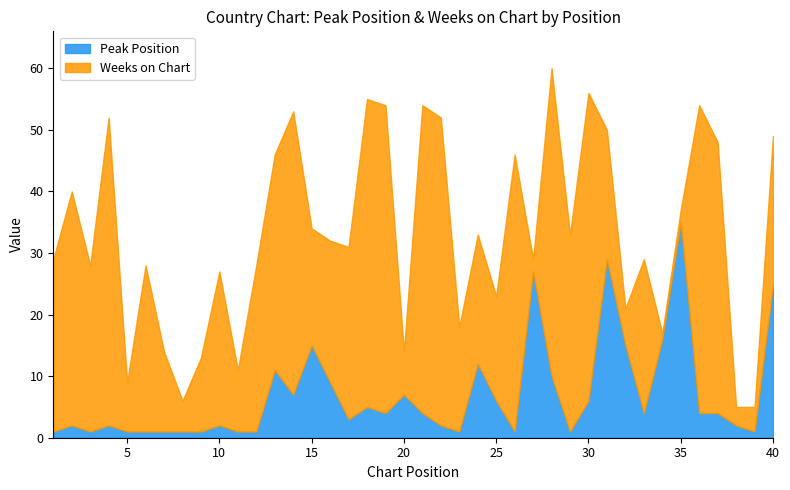

At which label is Weeks on Chart closest to 25?

10